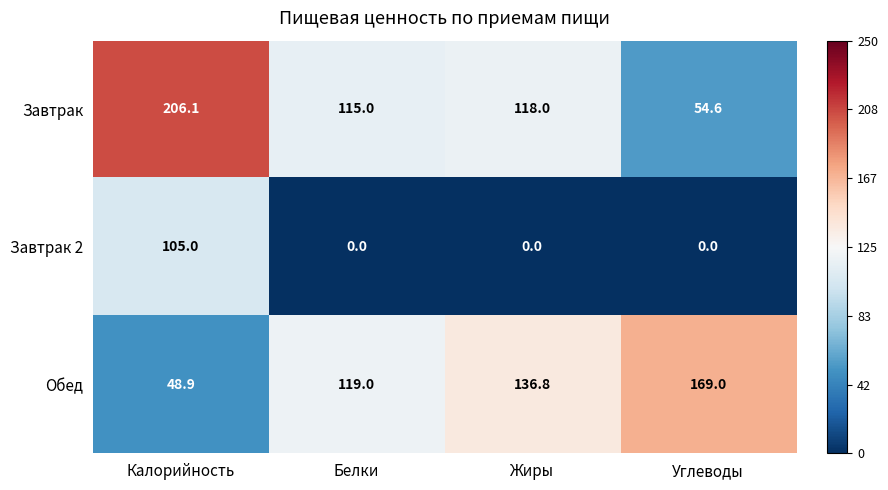

How many values in the Обед series are below 136?

2